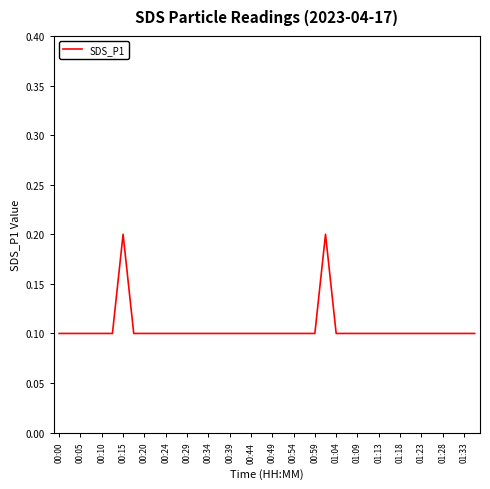

What is the difference between the maximum and second lowest values?

0.1